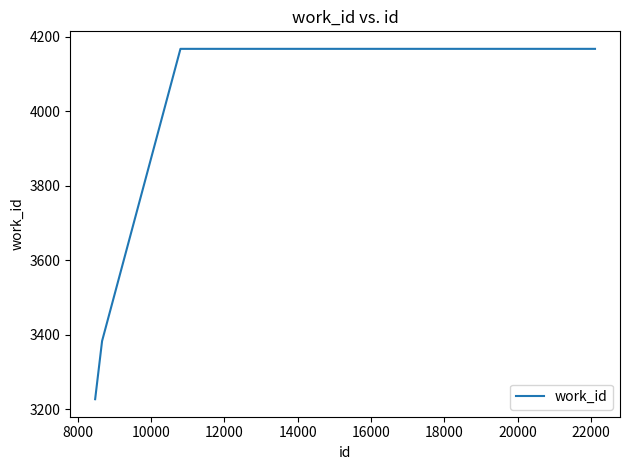

What is the greatest value displayed?

4167